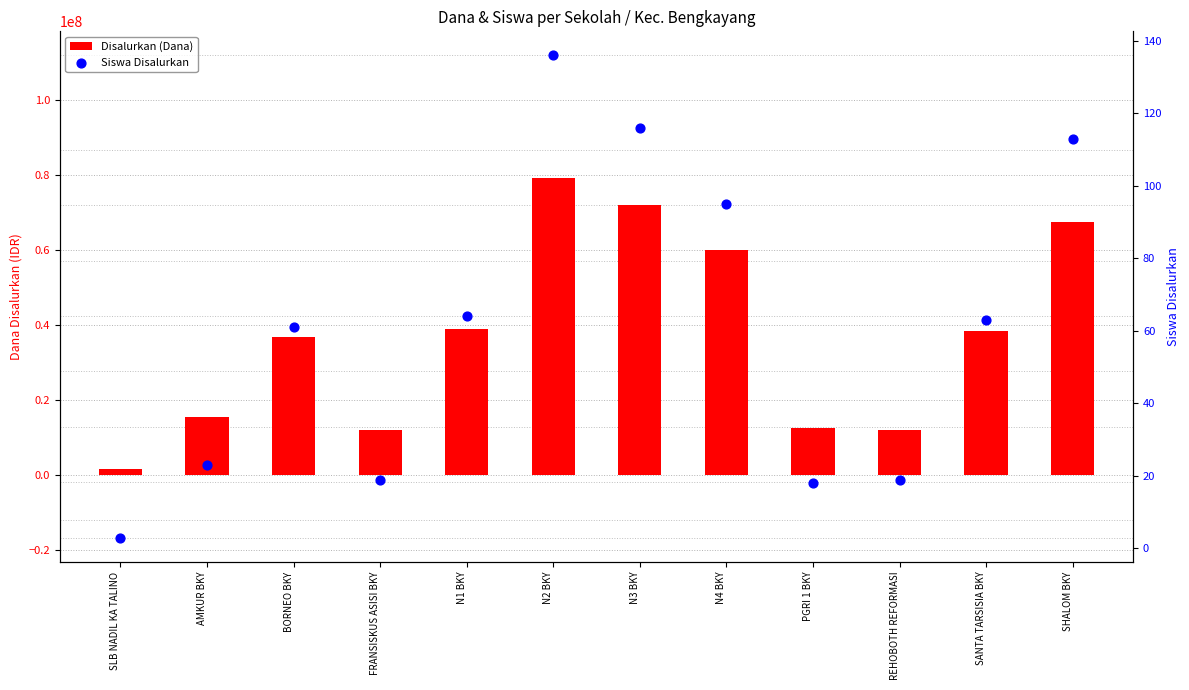

Which series reaches the maximum Y coordinate?

Disalurkan (Dana)